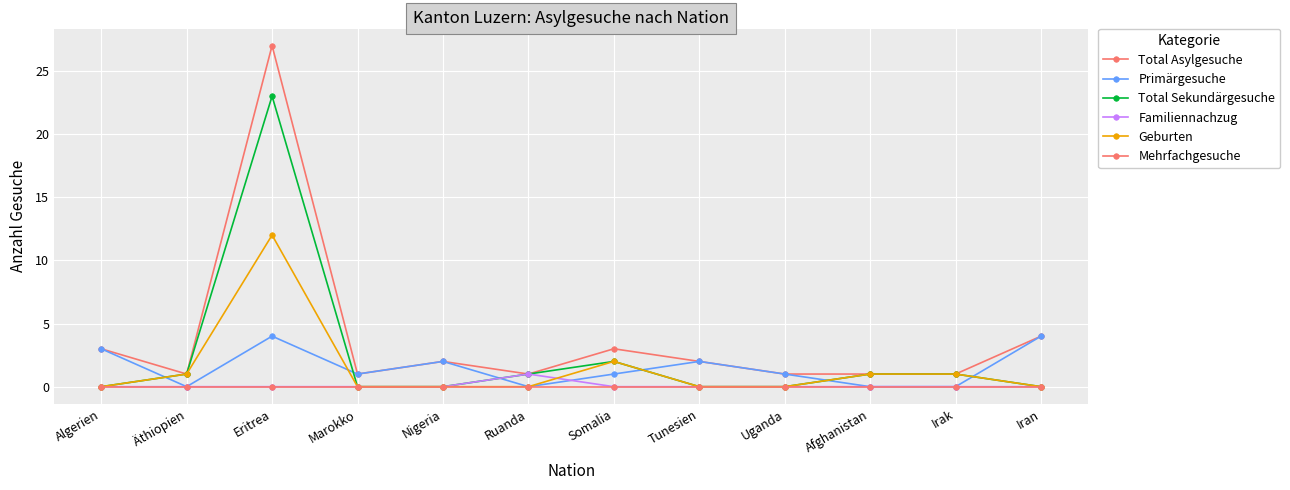

What is the difference between the second highest and minimum values in the Primärgesuche series?

4